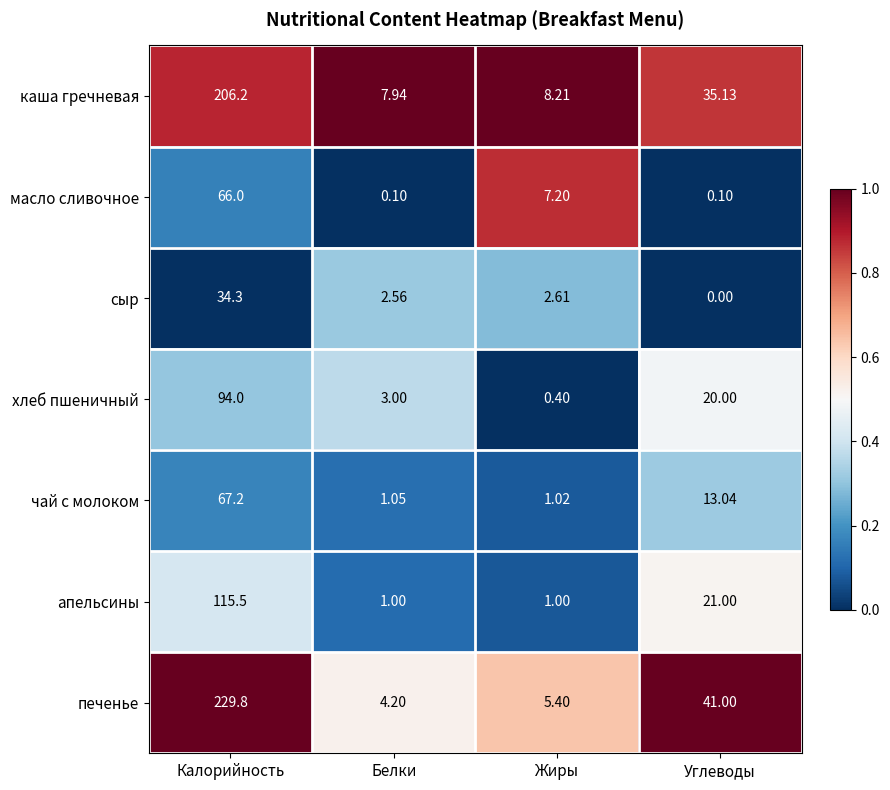

At which label does апельсины first exceed 21?

Калорийность